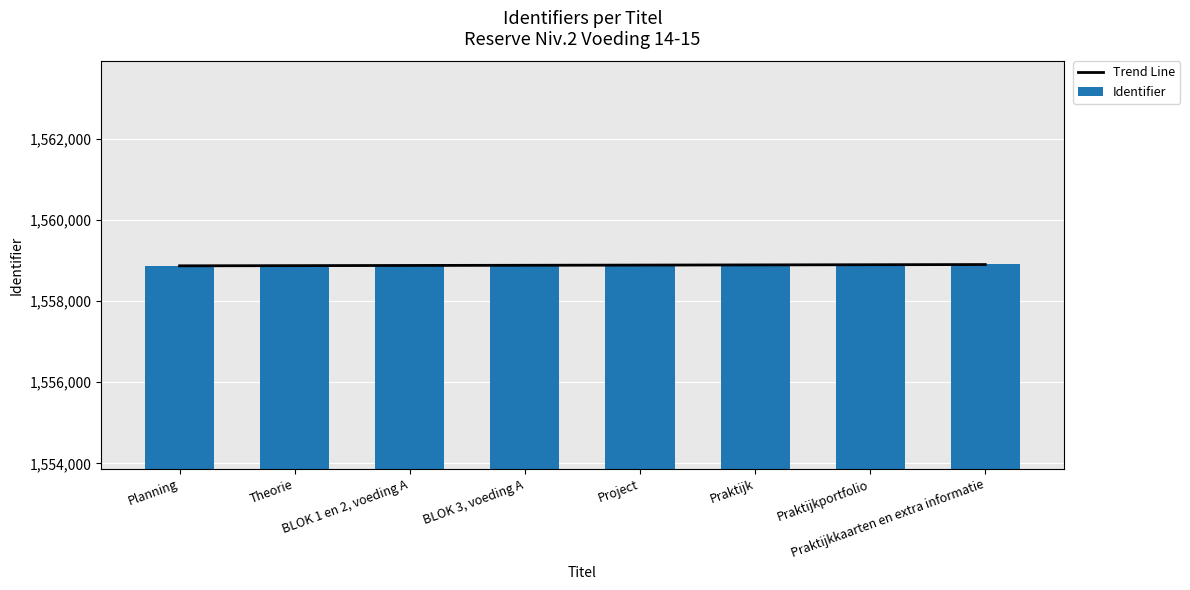

Is it true that Identifier equals 686085.1 at Planning?

False